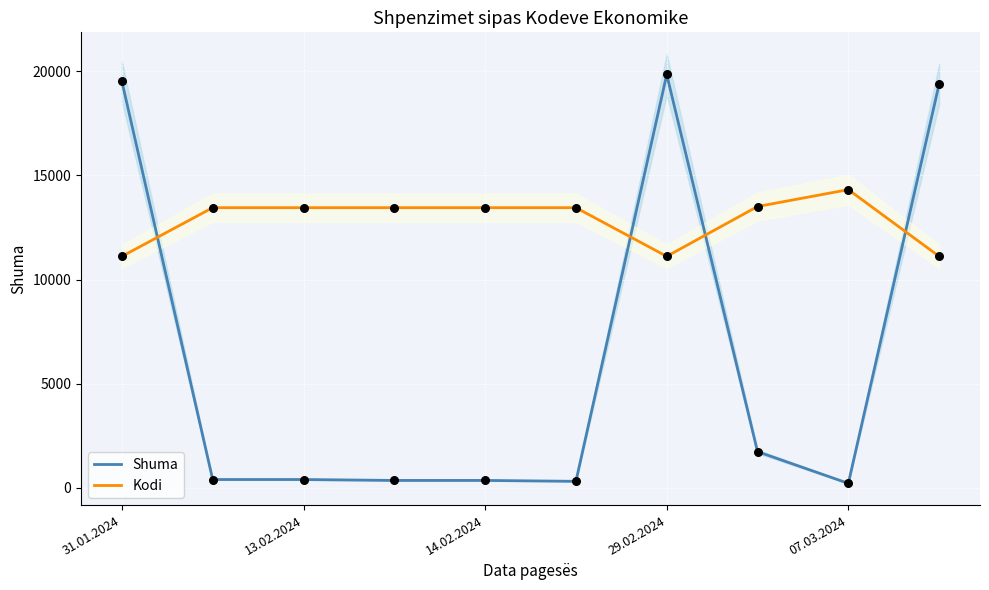

At how many categories does at least one series exceed 13825?

4